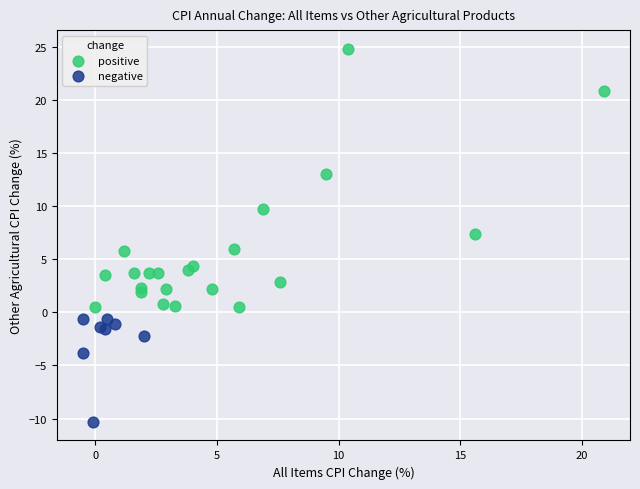

Which series has the largest Y range (max minus min)?

positive